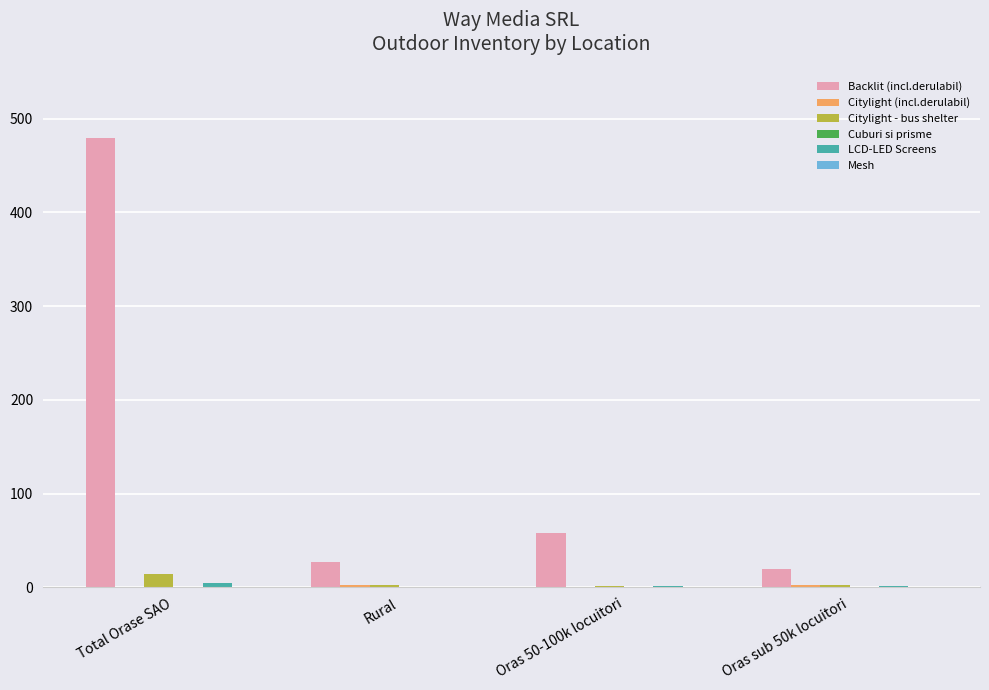

What is the greatest value displayed?

479